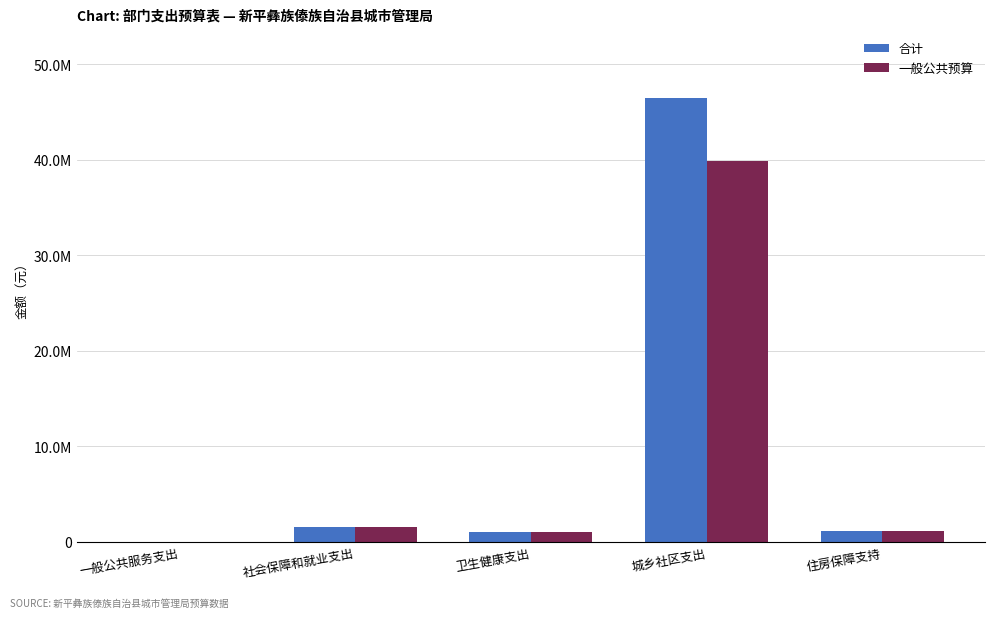

List the series in order of their peak value, highest first.

合计, 一般公共预算